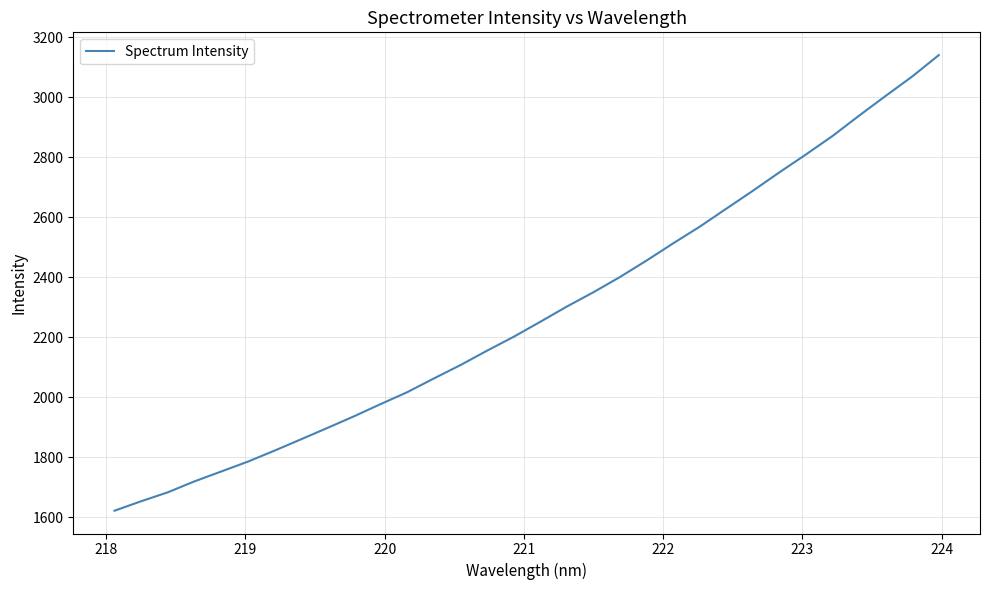

What is the smallest value displayed?

1621.0